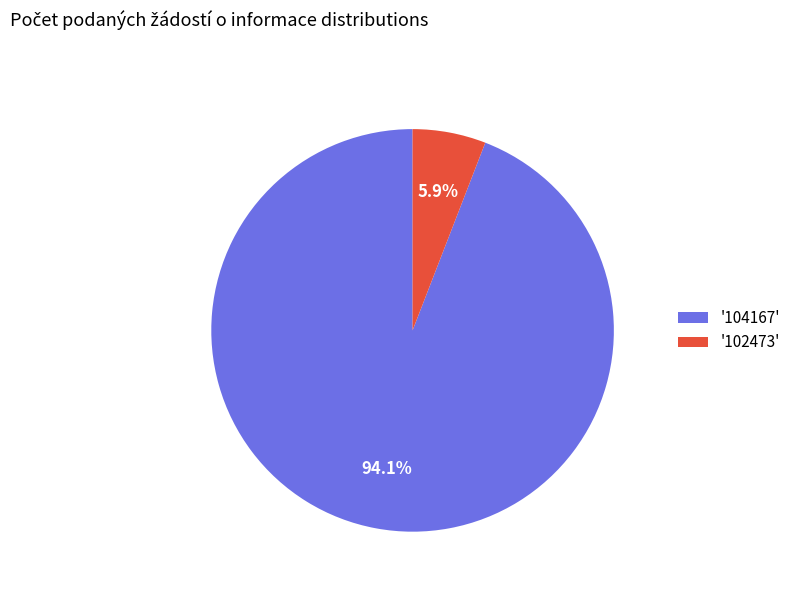

Which has a higher value, '102473' or '104167'?

'104167'